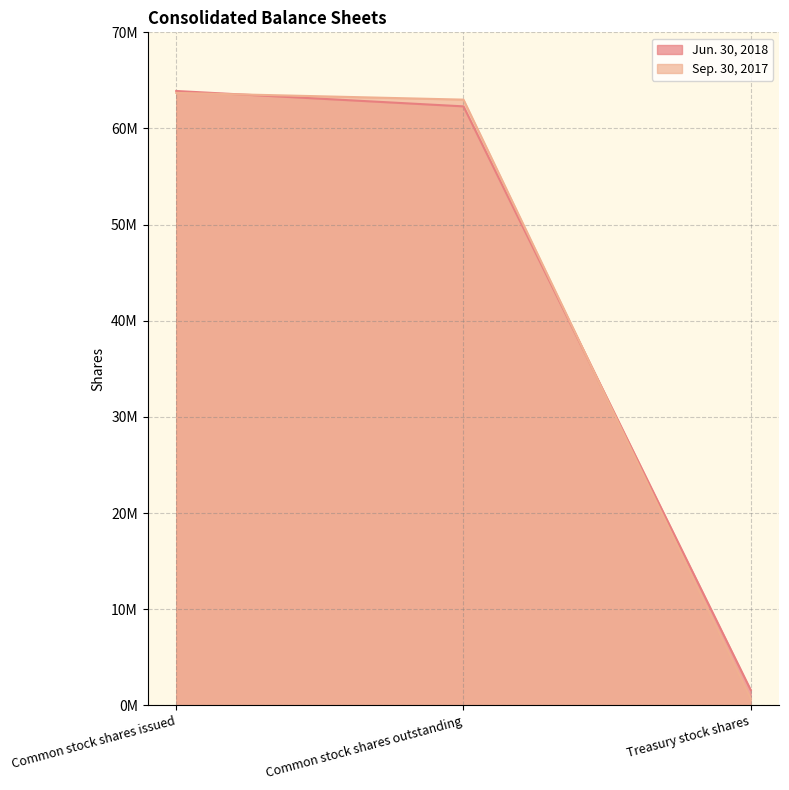

Is the value of Sep. 30, 2017 at Treasury stock shares greater than the value of Jun. 30, 2018 at Common stock shares outstanding?

No